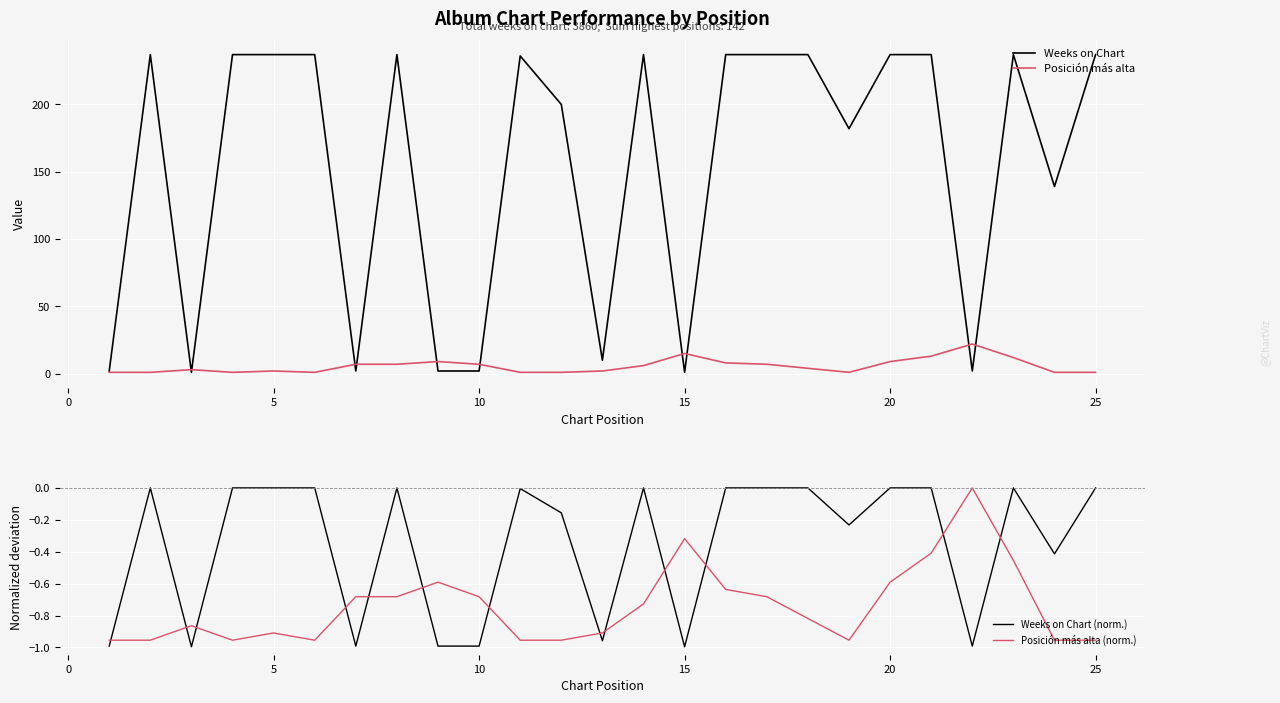

True or false: Weeks on Chart and Weeks on Chart (norm.) cross at least once.

False